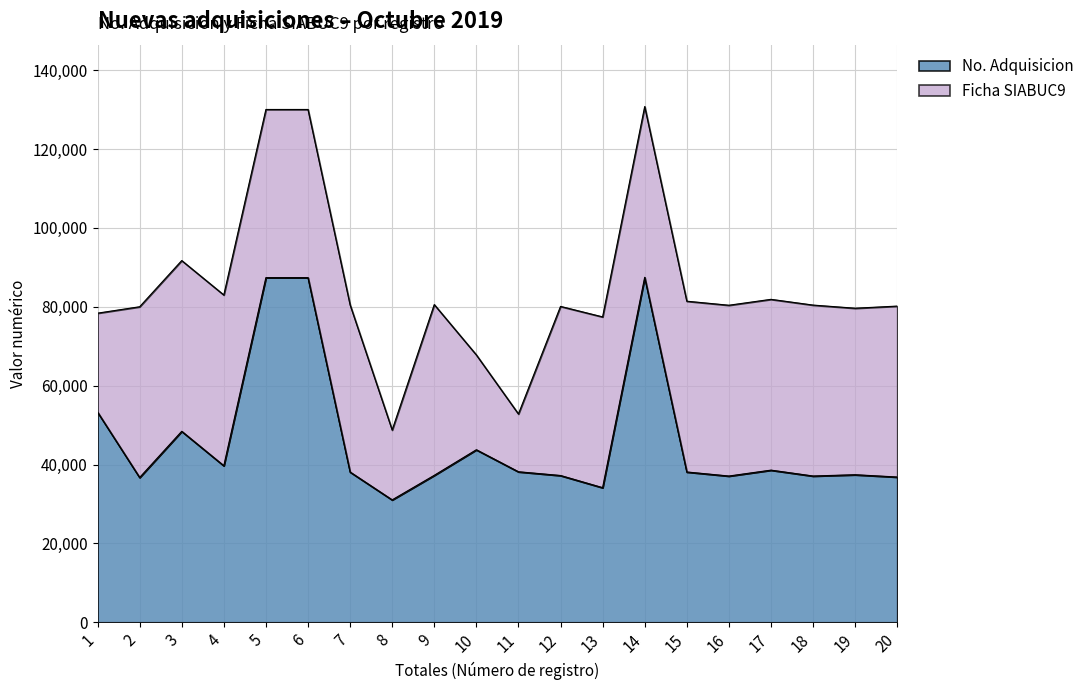

What is the sum of the values at 8 and 2?

67755